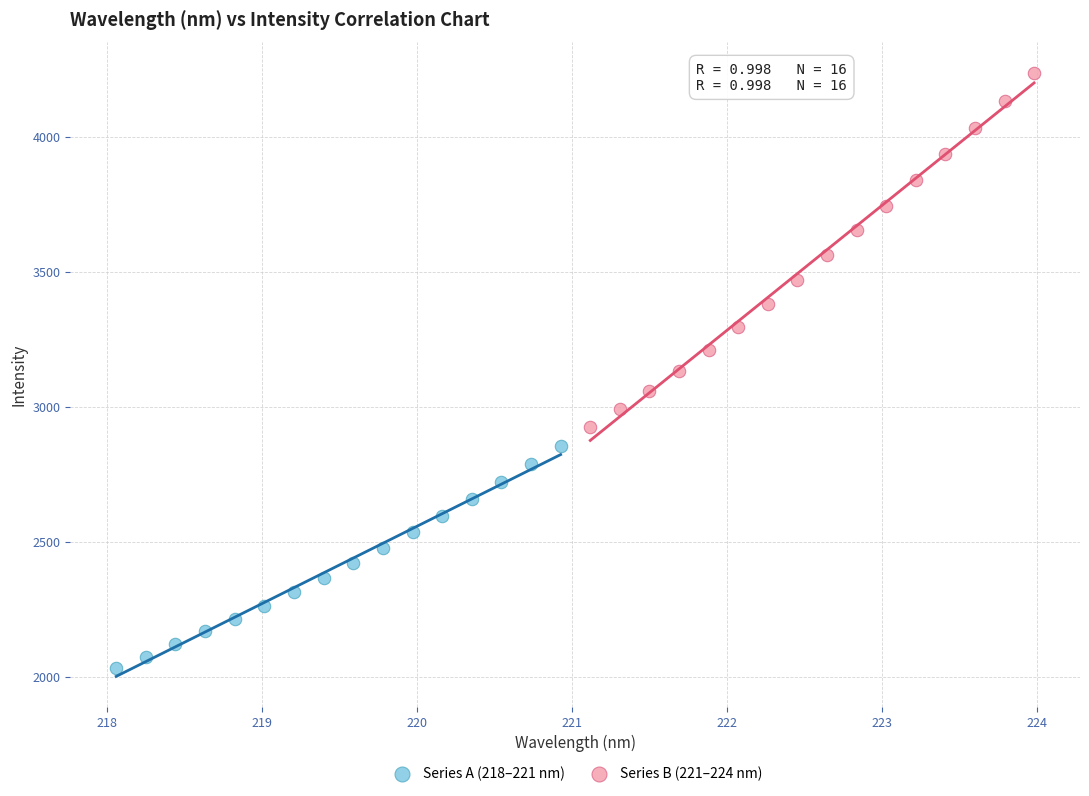

Which series contains the lowest Y value?

Series A (218–221 nm)